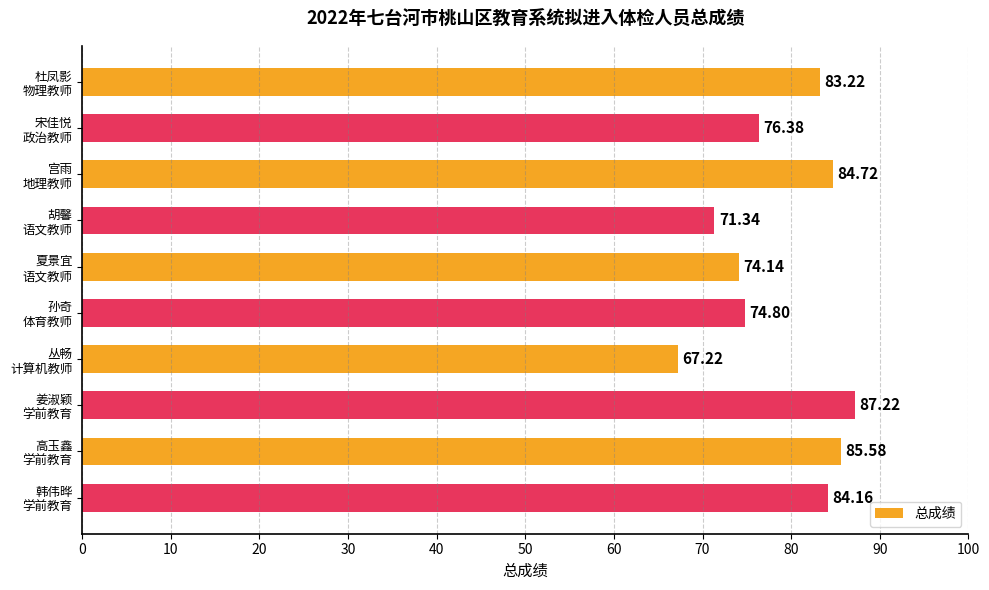

Count the number of data series in this chart.

1